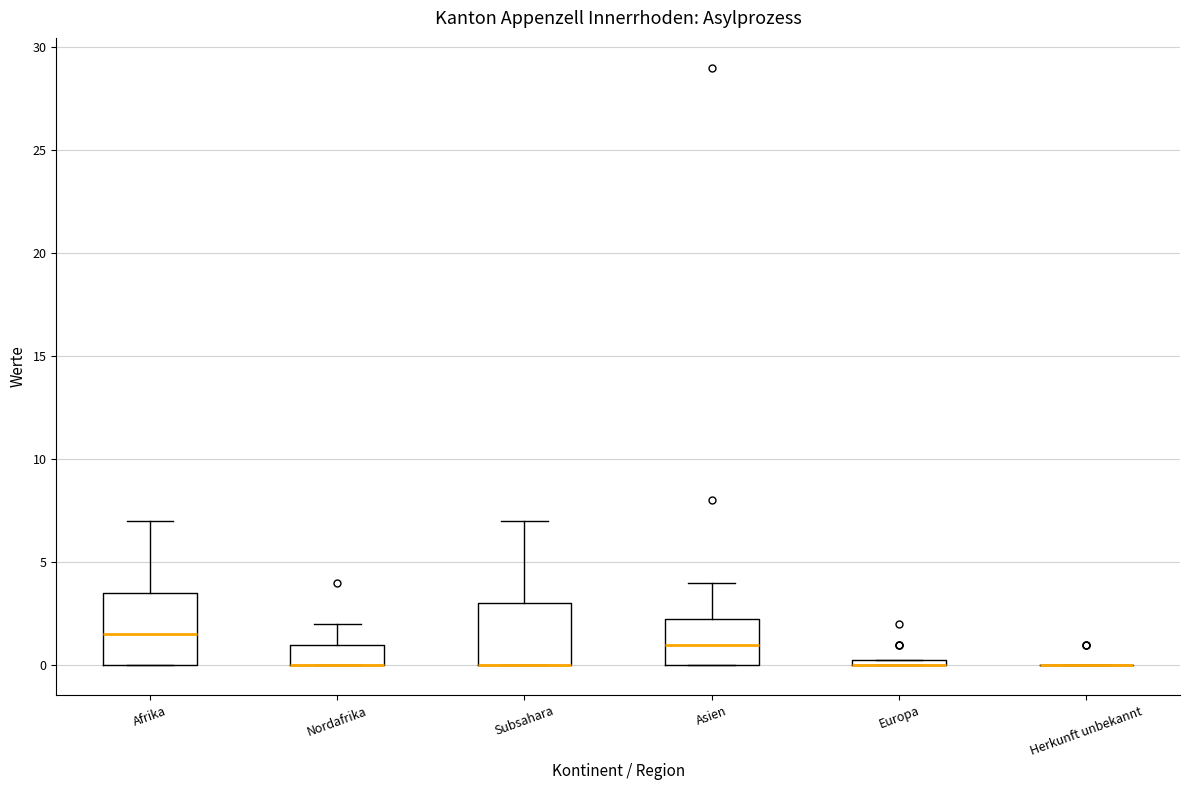

Where is the lower edge of the box for Afrika on the y-axis? The values are not printed on the chart, so give them approximately, as read against the axis.

0.0